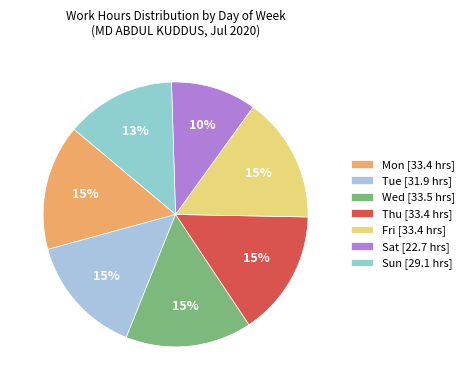

Which slice is the smallest?

Sat [22.7 hrs]